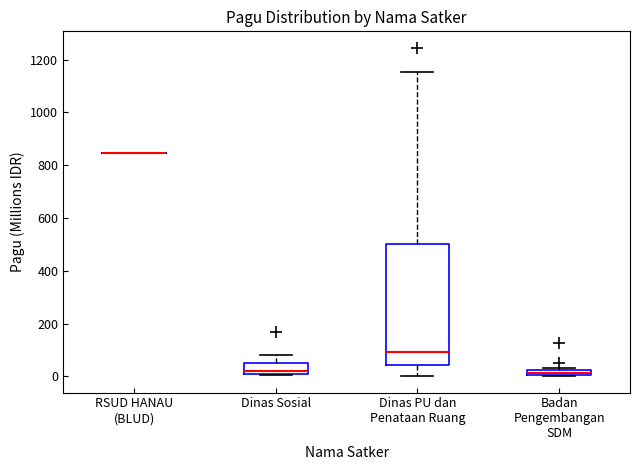

Where does the median line of the box for Dinas PU dan Penataan Ruang sit on the y-axis? The values are not printed on the chart, so give them approximately, as read against the axis.

100